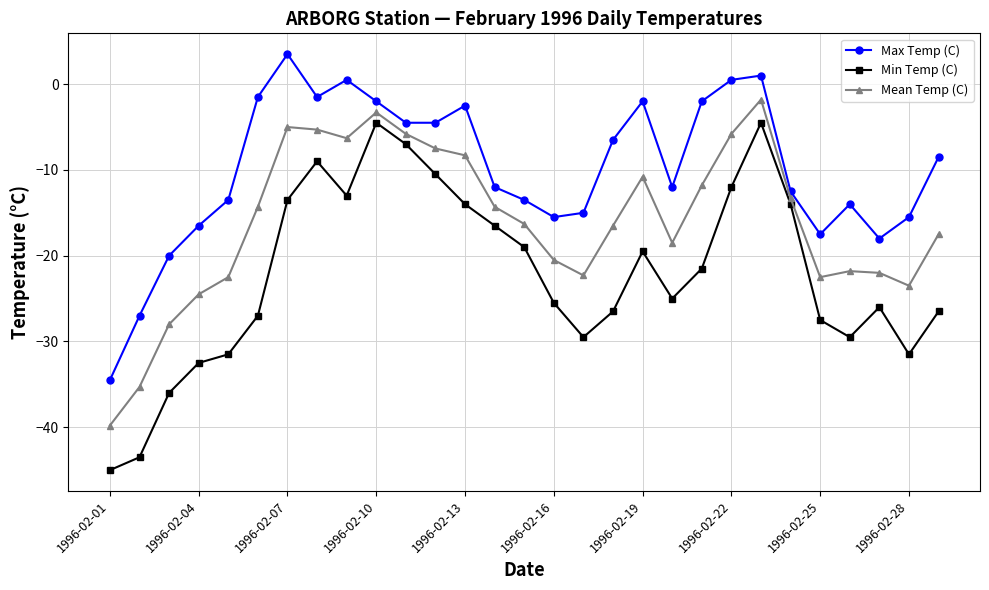

Which series has the largest range (max minus min)?

Min Temp (C)